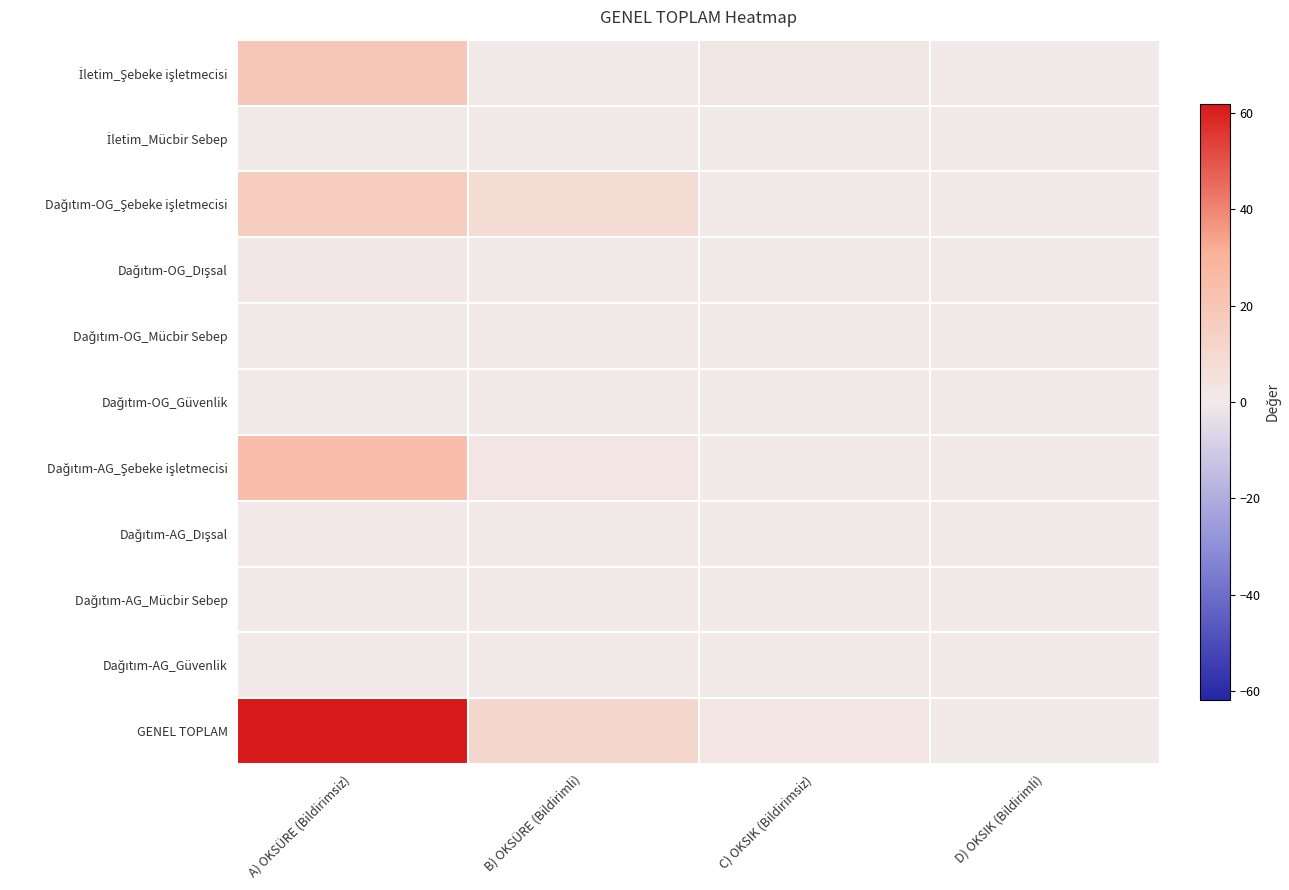

Which has a higher value, C) OKSIK (Bildirimsiz) or A) OKSÜRE (Bildirimsiz)?

A) OKSÜRE (Bildirimsiz)